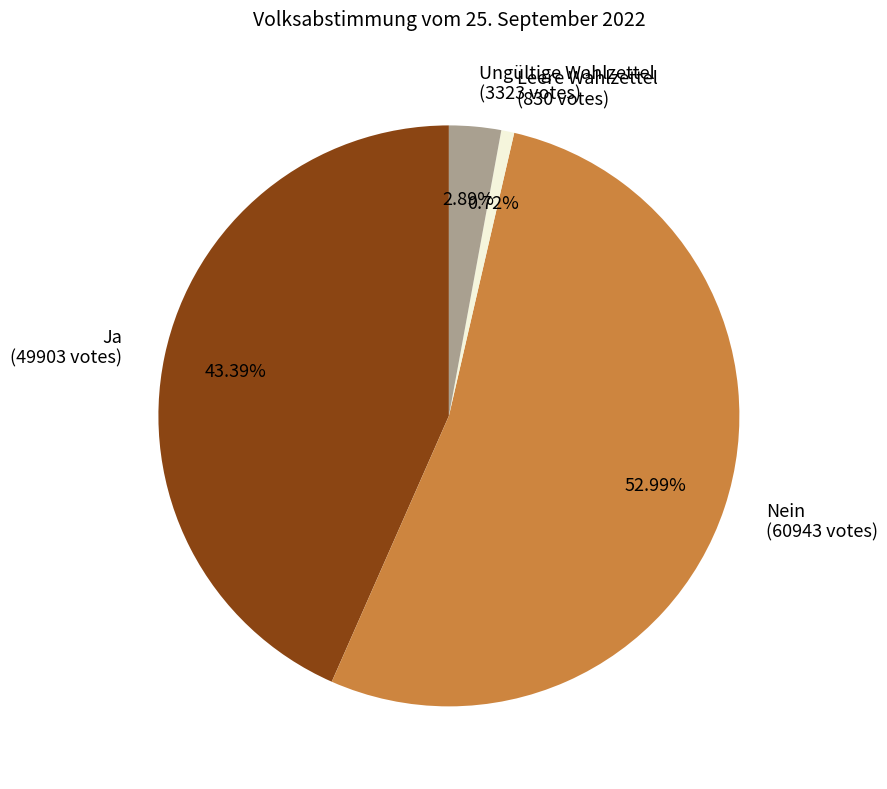

Rank the categories by value from lowest to highest.

Leere Wahlzettel, Ungültige Wahlzettel, Ja, Nein